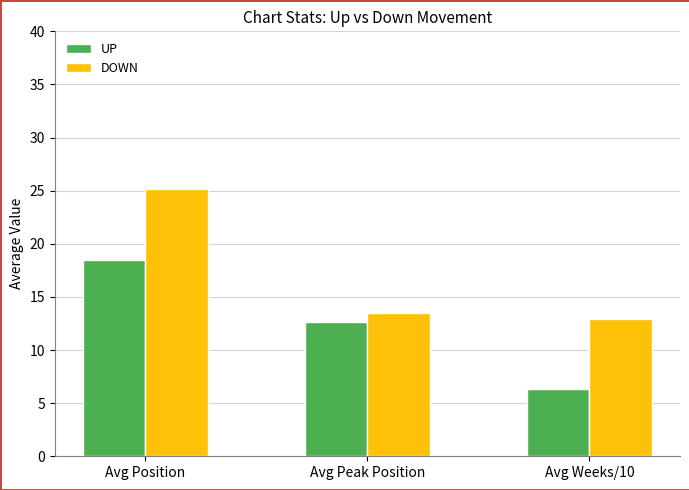

Does the chart contain stacked bars?

No